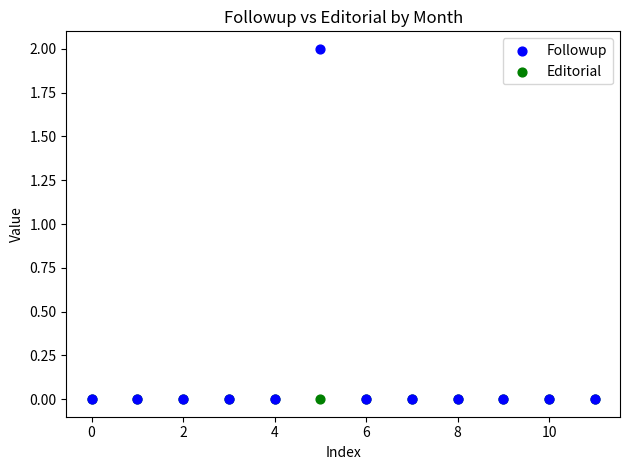

What are all the series names shown in the legend?

Followup, Editorial